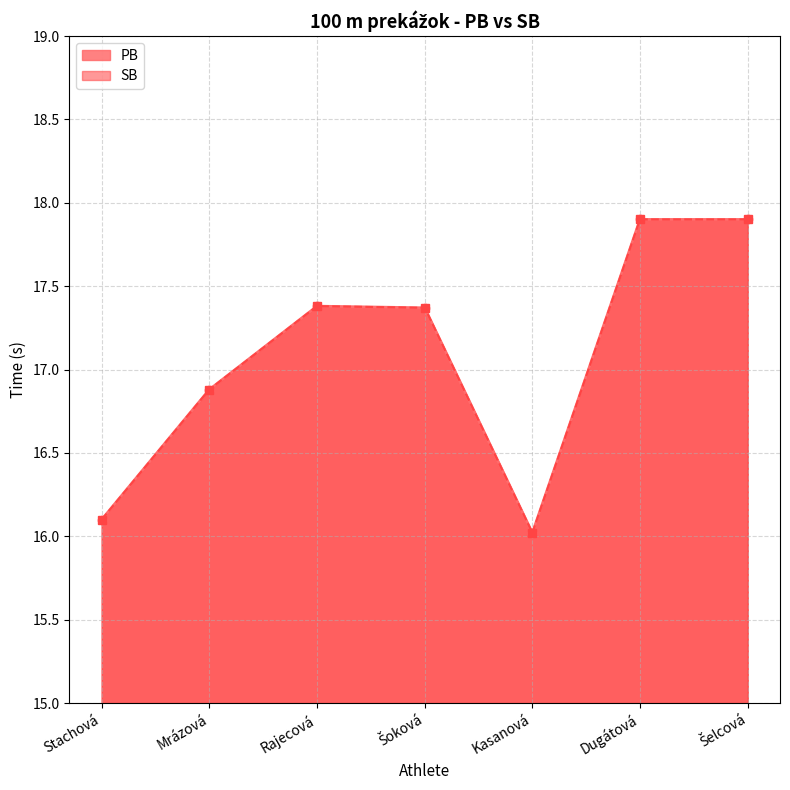

What value does the PB series have at Dugátová?

17.9